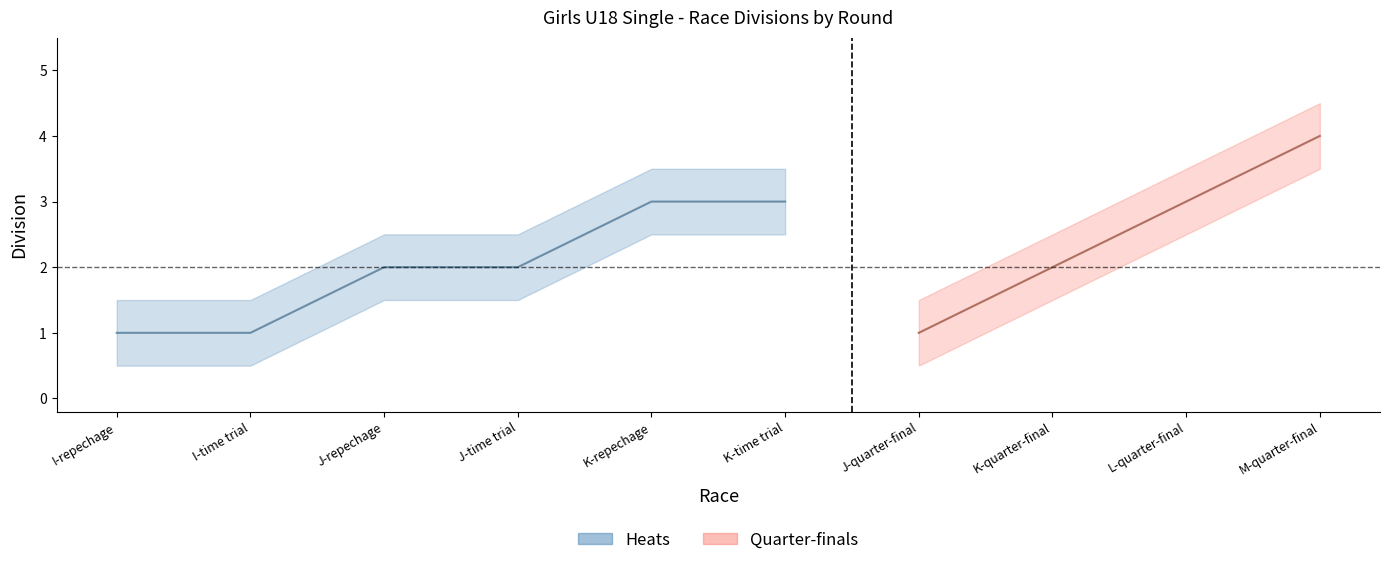

What is the difference between the maximum and second lowest values?

3